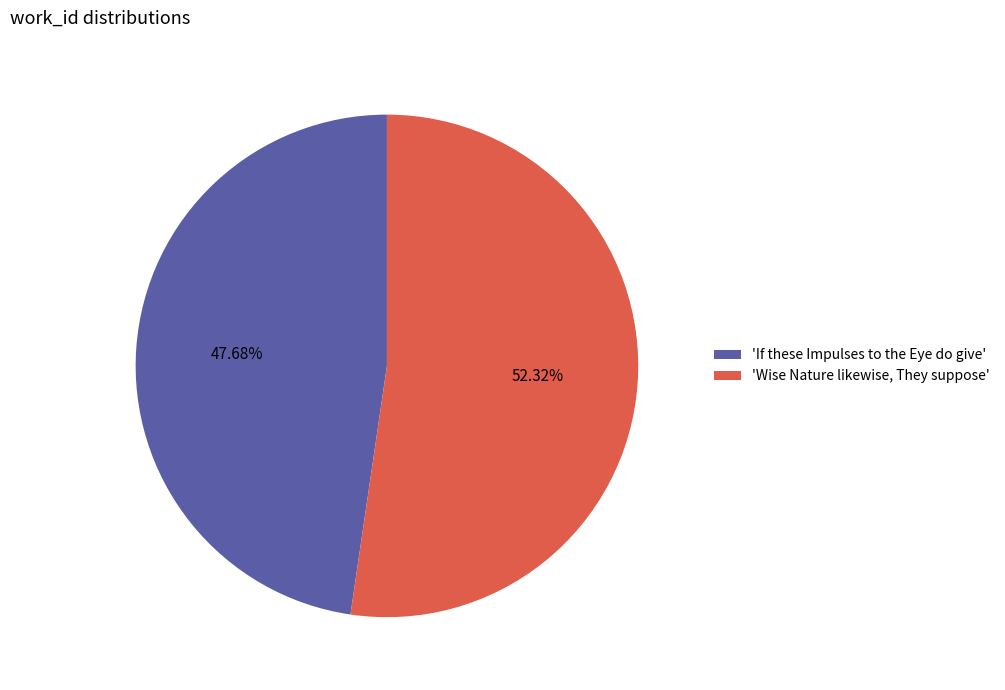

How many slices are in this pie chart?

2